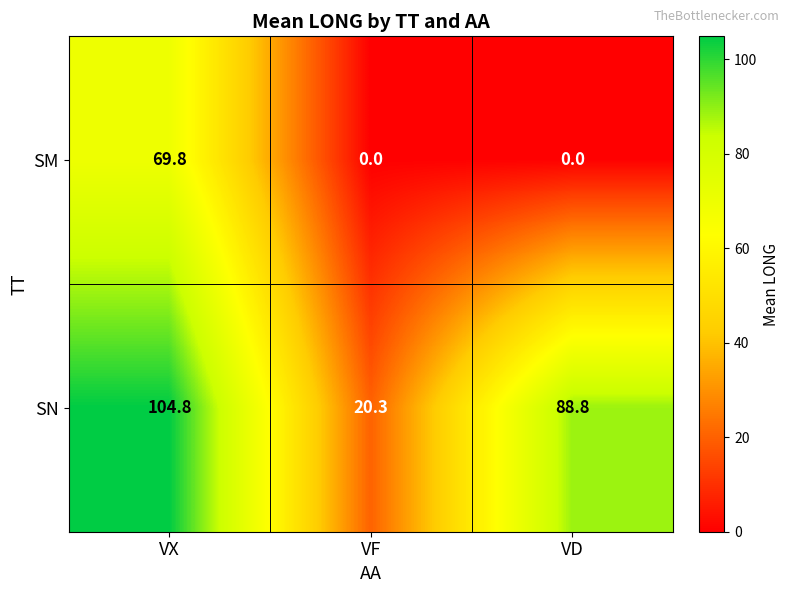

Where is SN nearest to the value 62?

VD